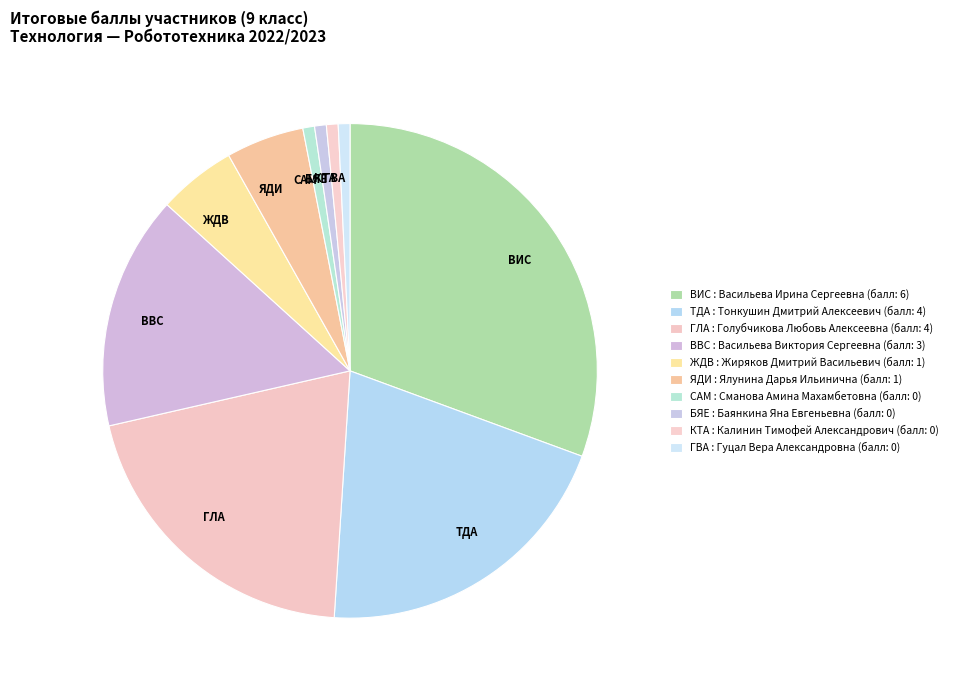

Is it true that ЯДИ is 1% of the pie?

False